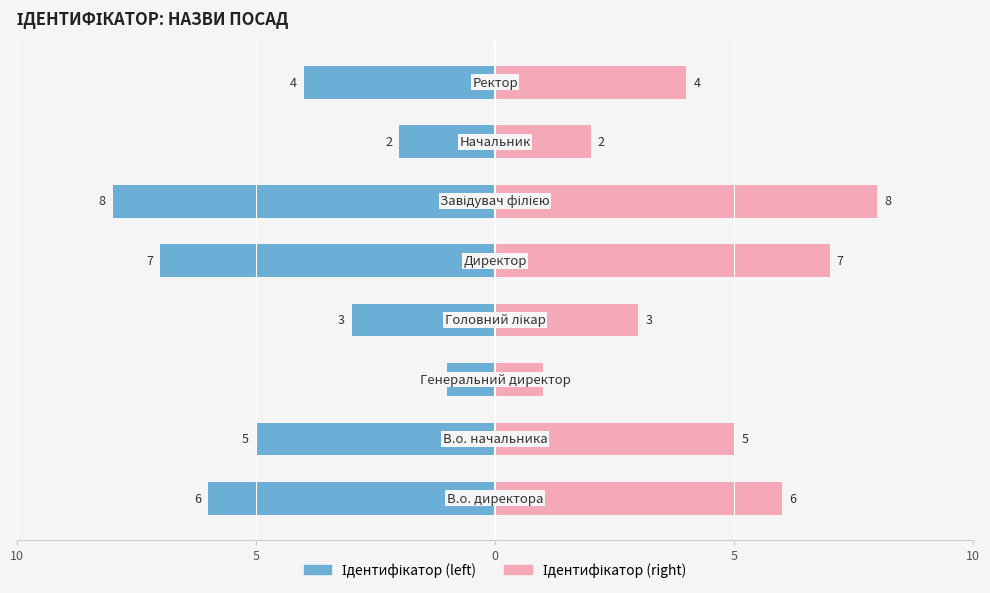

How many bars are there in each group?

2